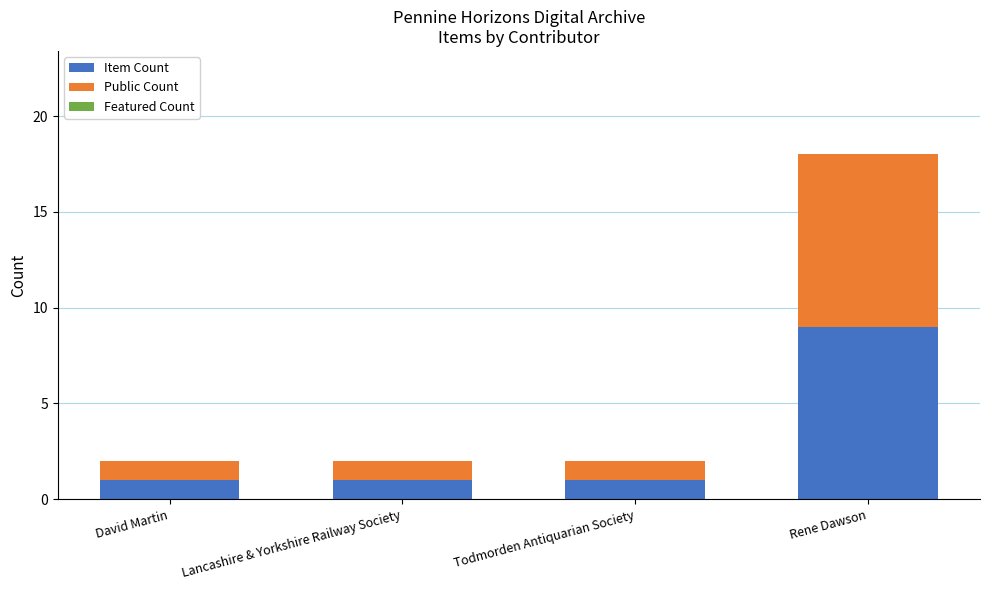

Which category has the highest value in the Item Count series?

Rene Dawson